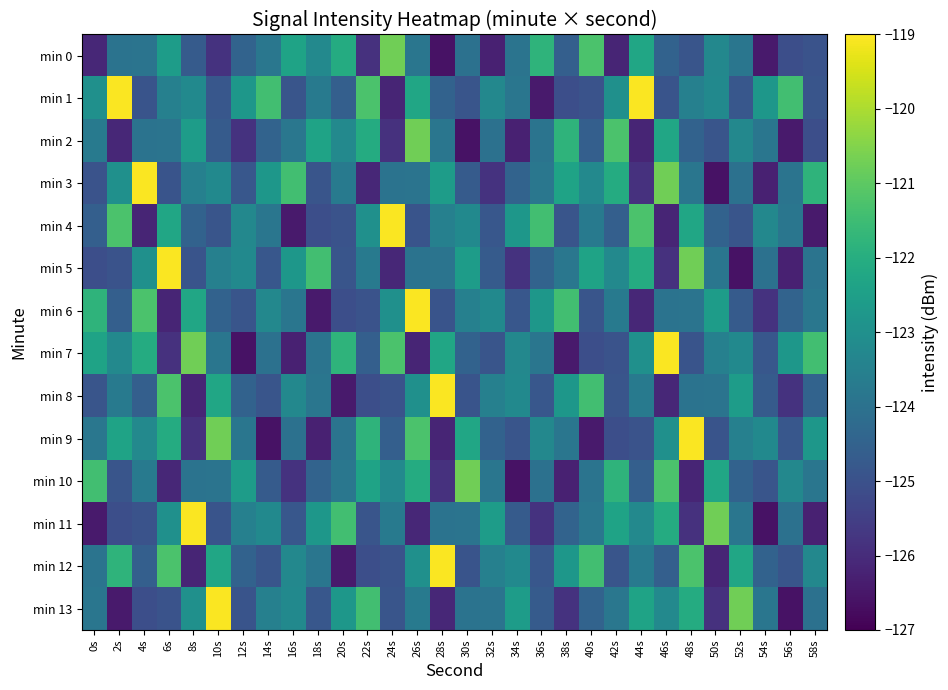

Which series has the largest total across all categories?

min 1